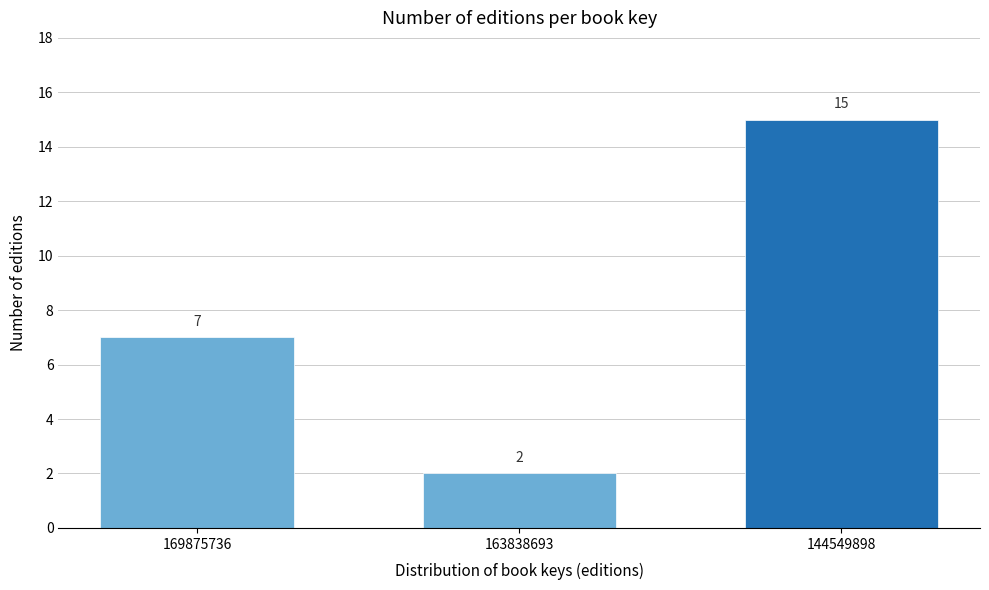

Reading right to left, extract all data points from this chart.

144549898=15	163838693=2	169875736=7